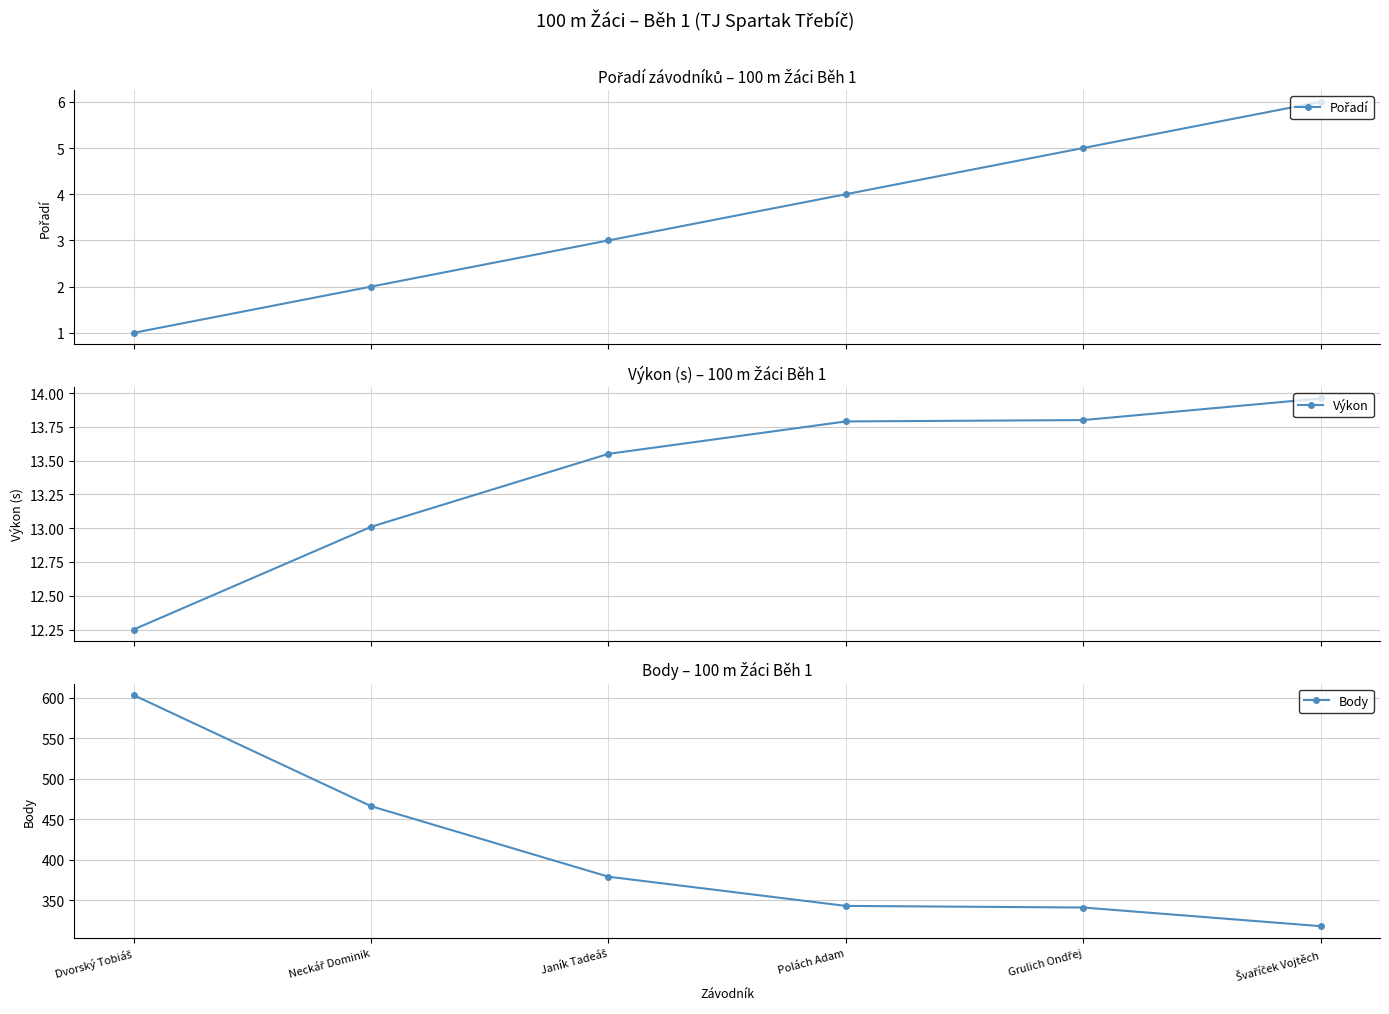

Reading left to right, list all the values displayed in this chart.

Pořadí: 1.0	2.0	3.0	4.0	5.0	6.0
Výkon: 12.2	13.0	13.6	13.8	13.8	14.0
Body: 603.0	466.0	379.0	343.0	341.0	318.0